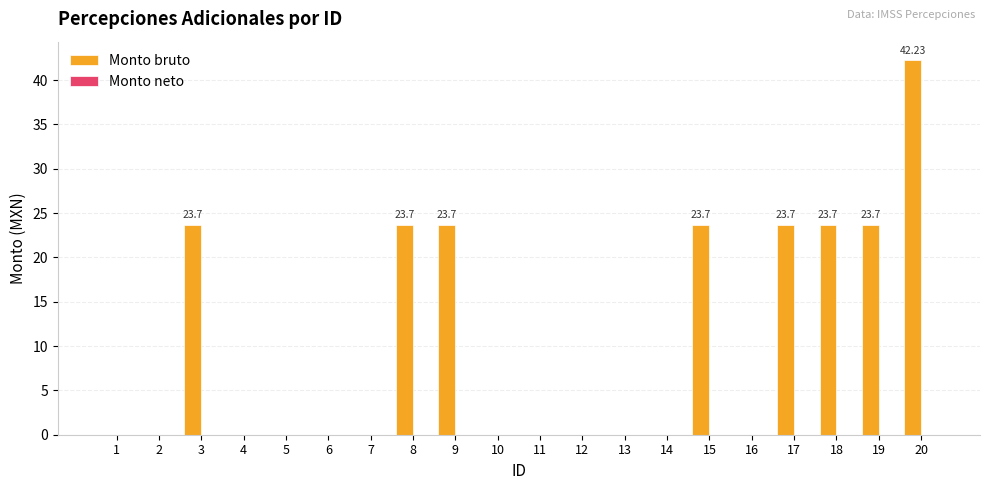

What is the sum of the values at 9 and 15?

47.4